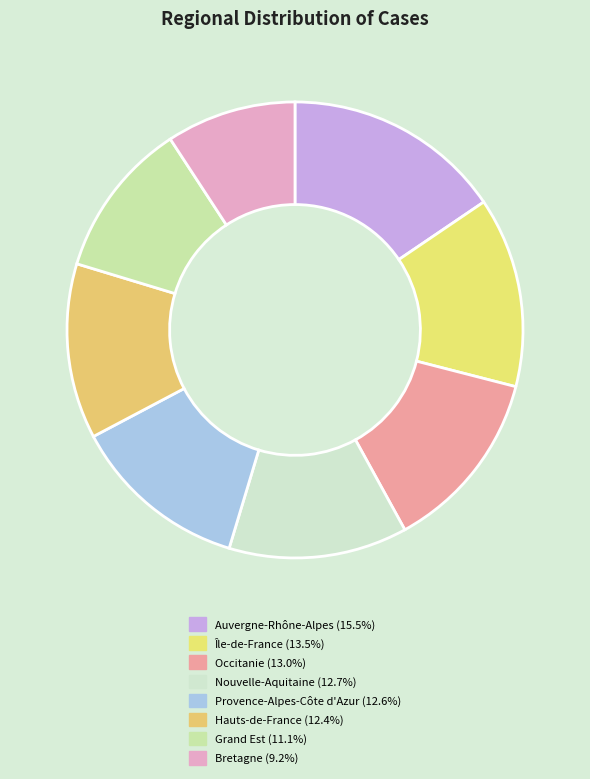

How many slices are in this pie chart?

8